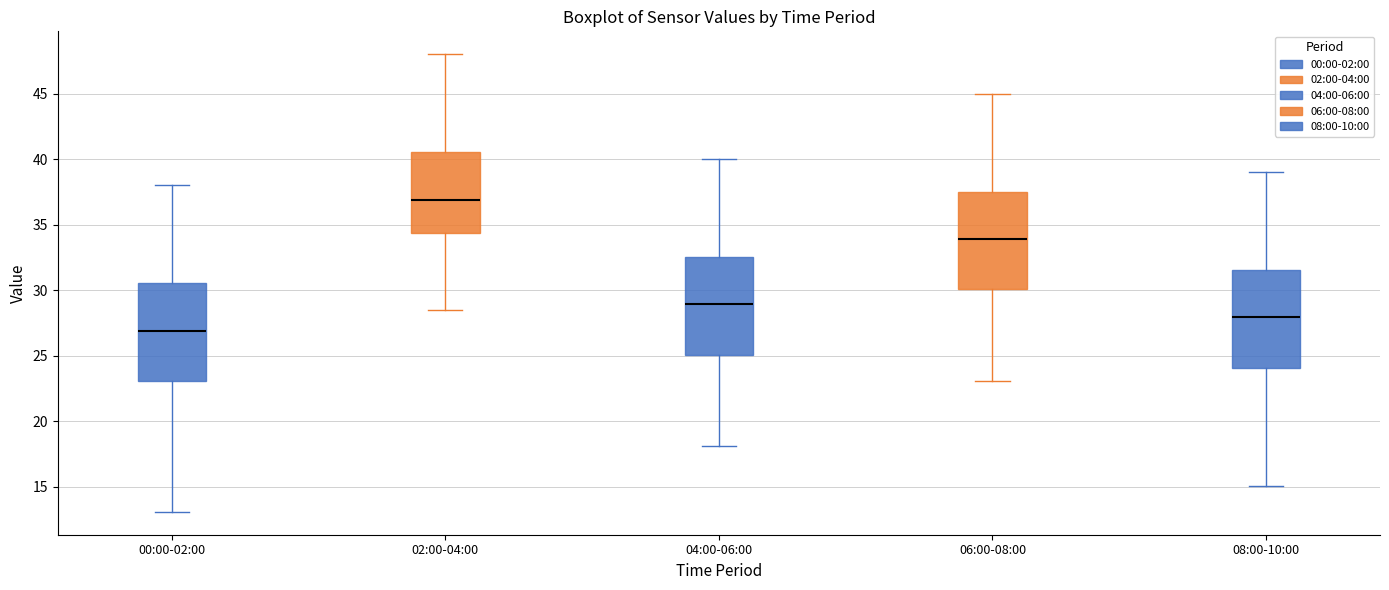

Reading left to right, read every box against the y-axis: the position of its median line, the range the box covers, and the ends of its whiskers. The values are not printed on the chart, so give them approximately, as read against the axis.

00:00-02:00: median 27.0, box 23.0 to 30.5, whiskers 13.0 to 38.0
02:00-04:00: median 37.0, box 34.5 to 40.5, whiskers 28.5 to 48.0
04:00-06:00: median 29.0, box 25.0 to 32.5, whiskers 18.0 to 40.0
06:00-08:00: median 34.0, box 30.0 to 37.5, whiskers 23.0 to 45.0
08:00-10:00: median 28.0, box 24.0 to 31.5, whiskers 15.0 to 39.0